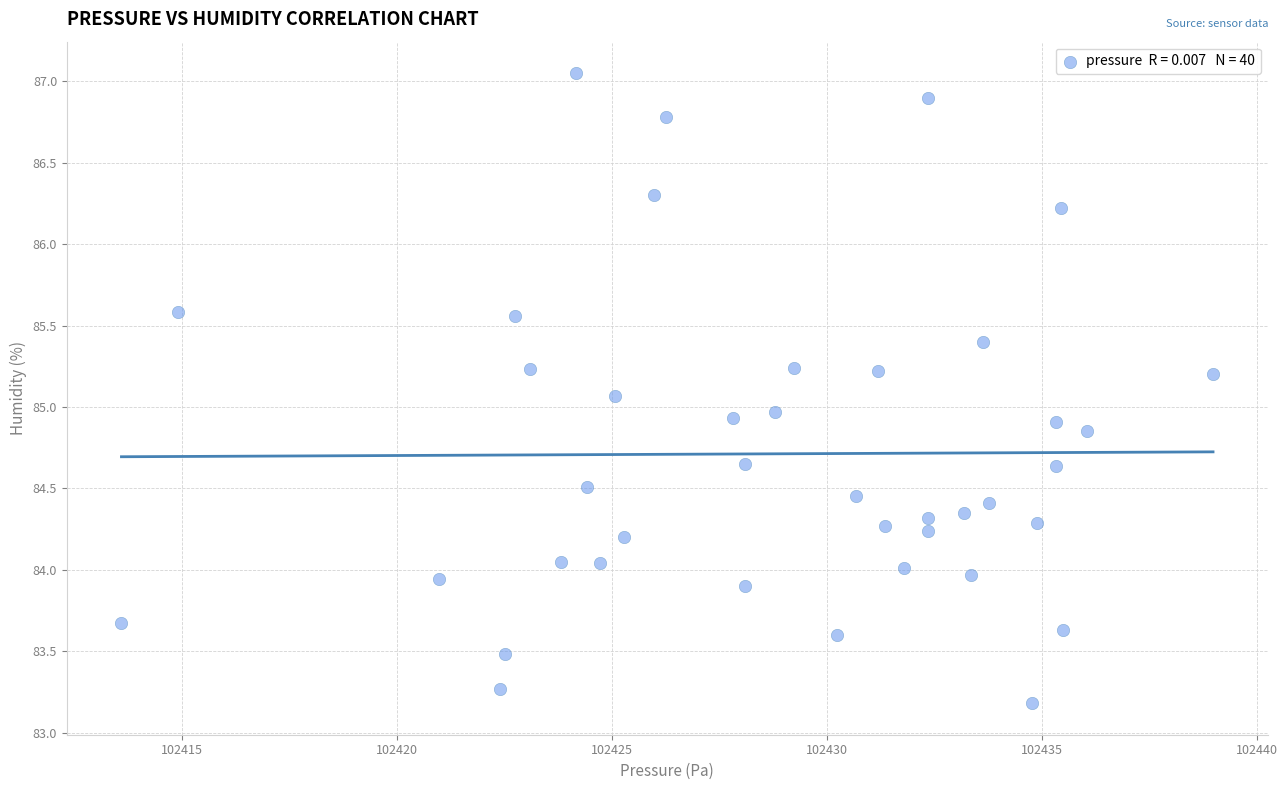

What is the range of Y values (max minus min)?

3.9